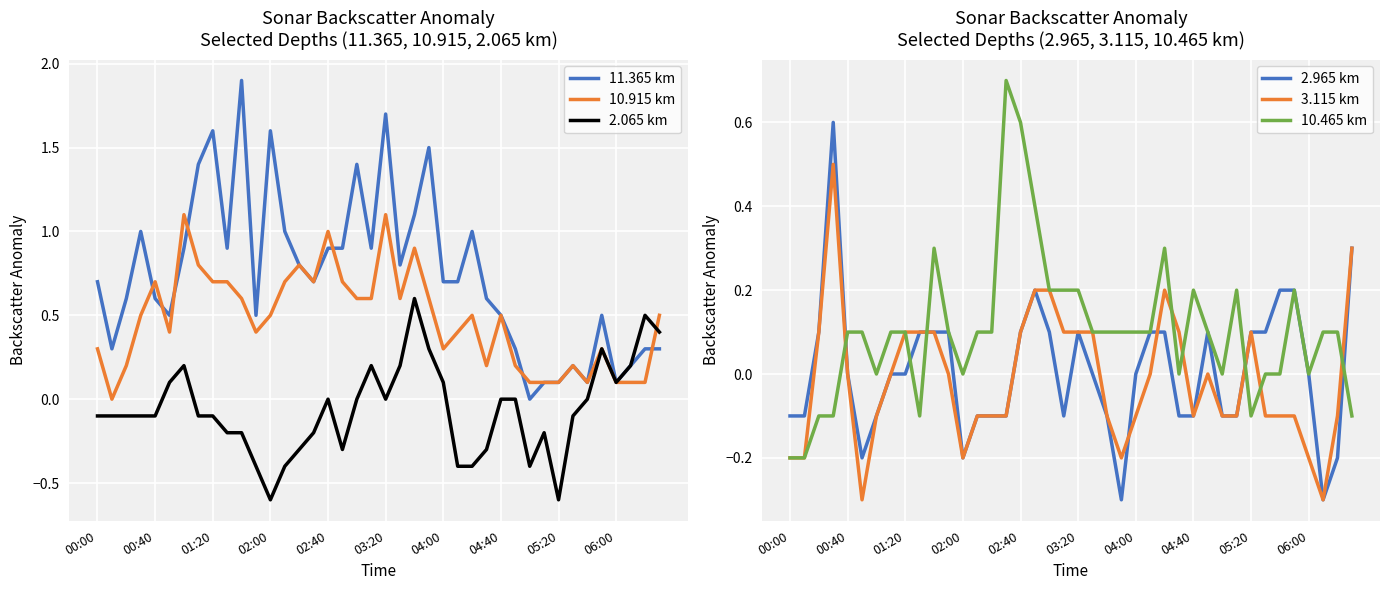

Which series changed the most between 25 and 30?

11.365 km